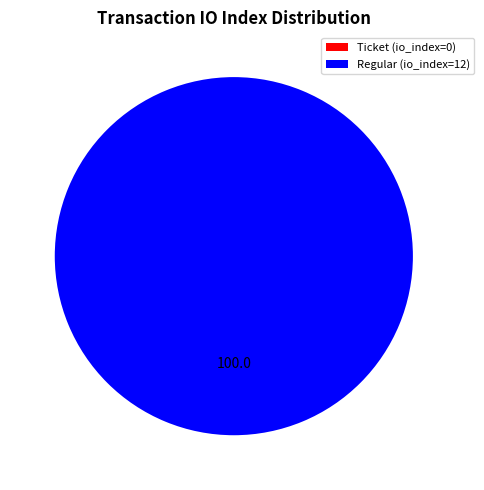

How many segments does this pie chart have?

2